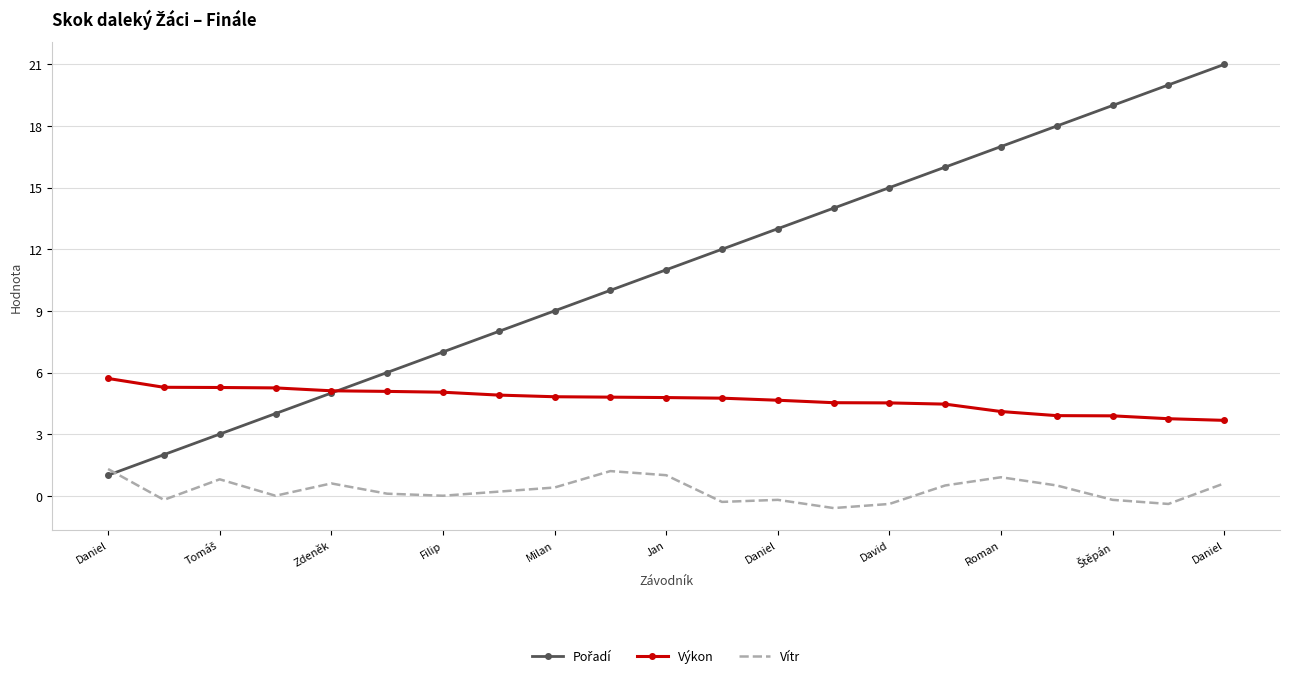

True or false: Vítr and Výkon intersect in this chart.

False